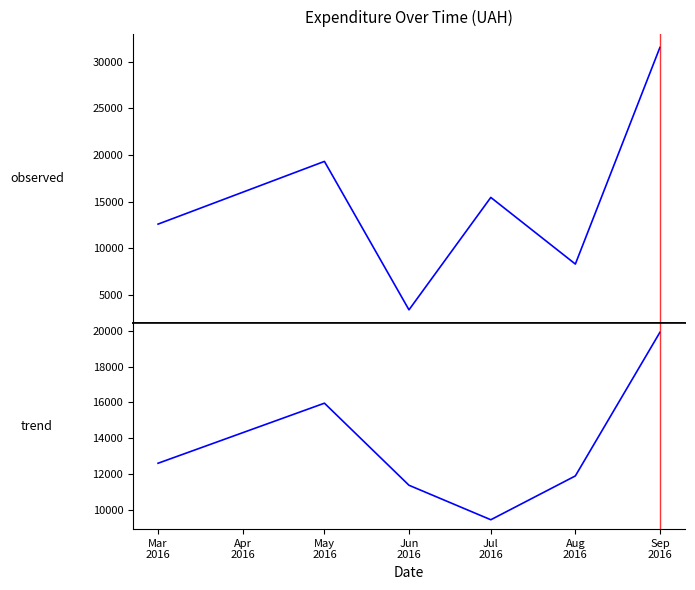

The value of Monthly Total (UAH) at Aug 2016 is 5784.6. True or false?

False